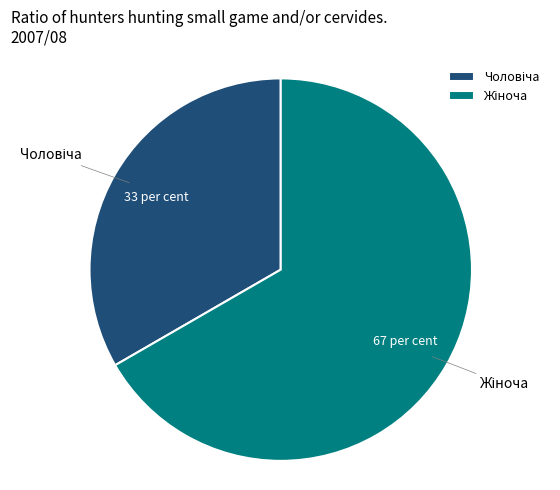

To the nearest percent, what is the difference between the Чоловіча and Жіноча slice percentages?

33%